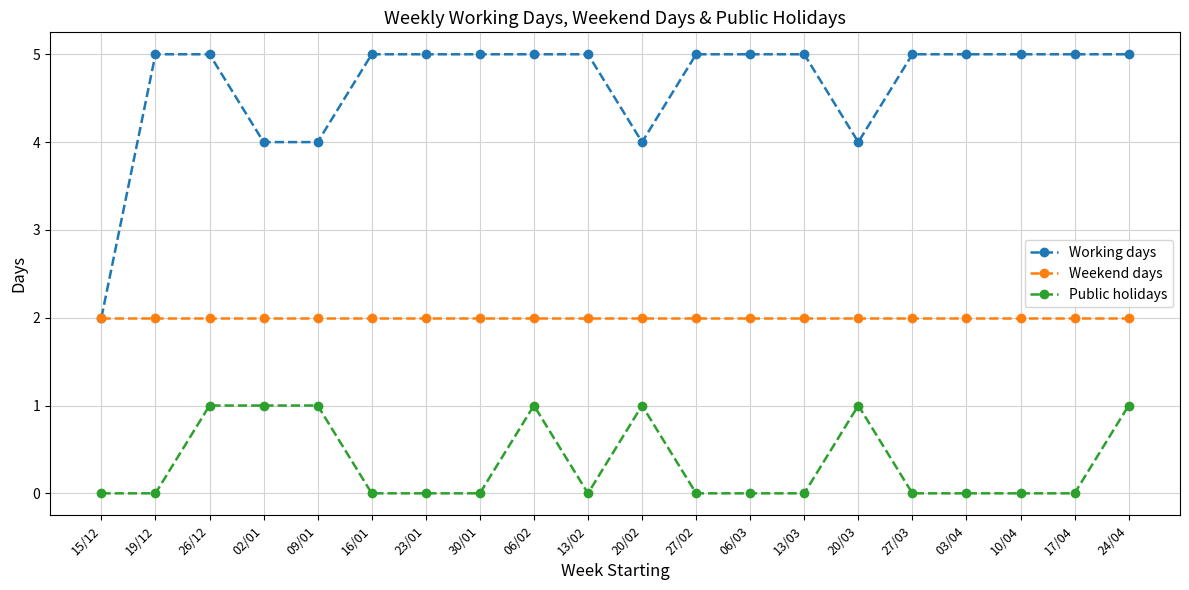

What is the difference between the second highest and minimum values in the Public holidays series?

1